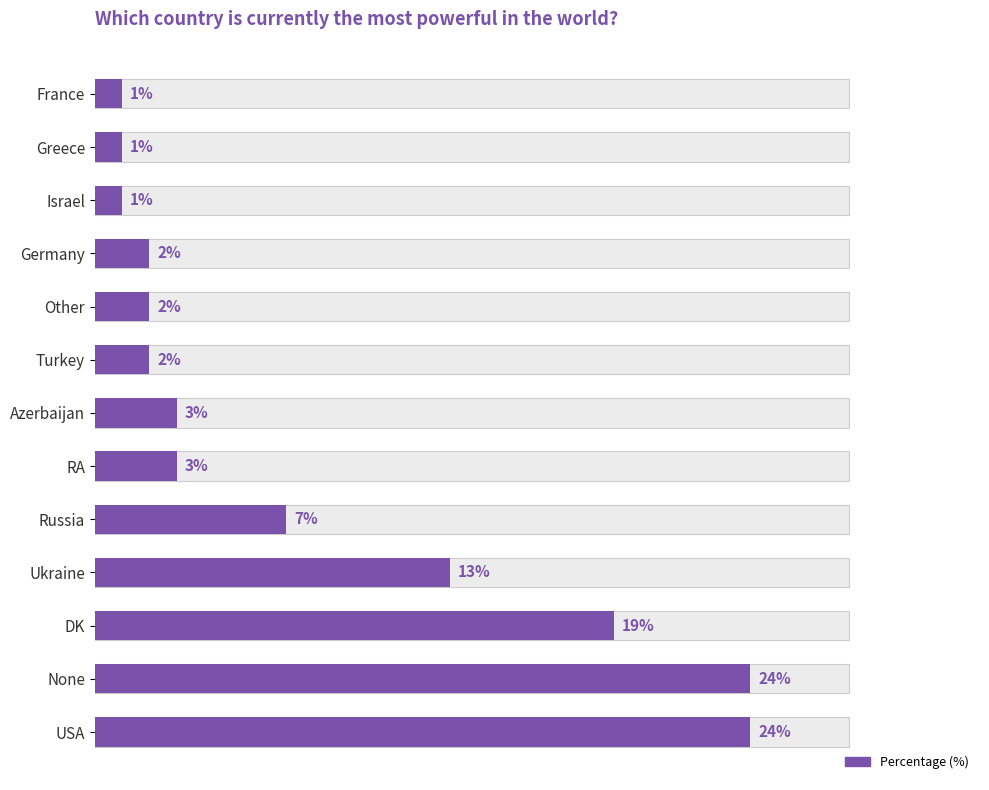

What value does the data have at France?

1